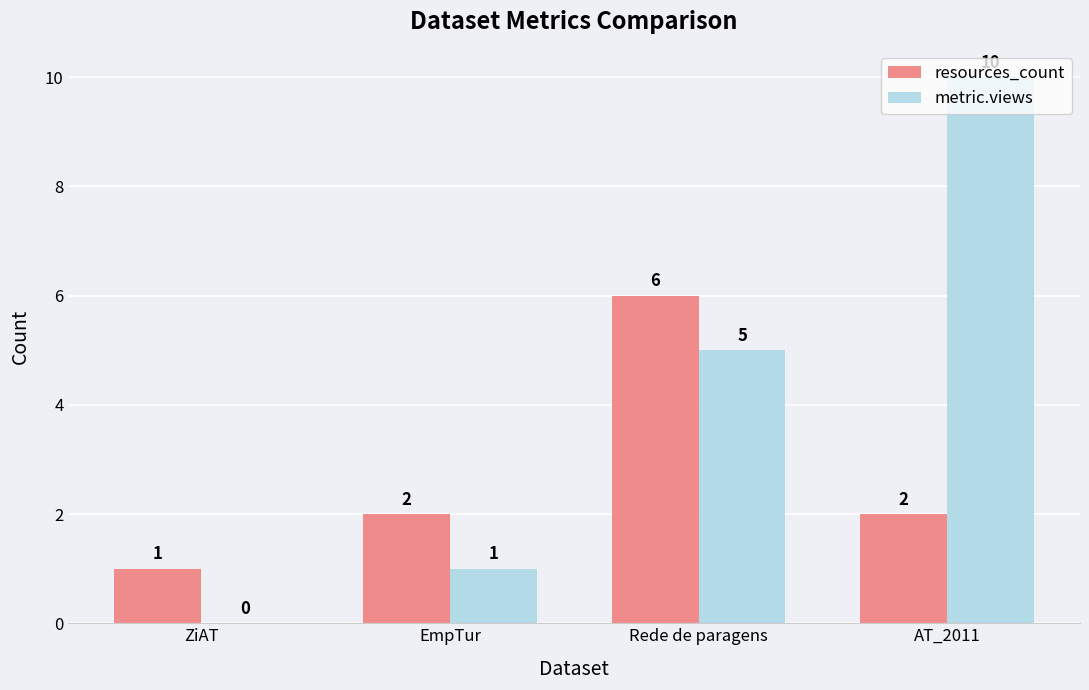

The value of metric.views at AT_2011 is 10. True or false?

True